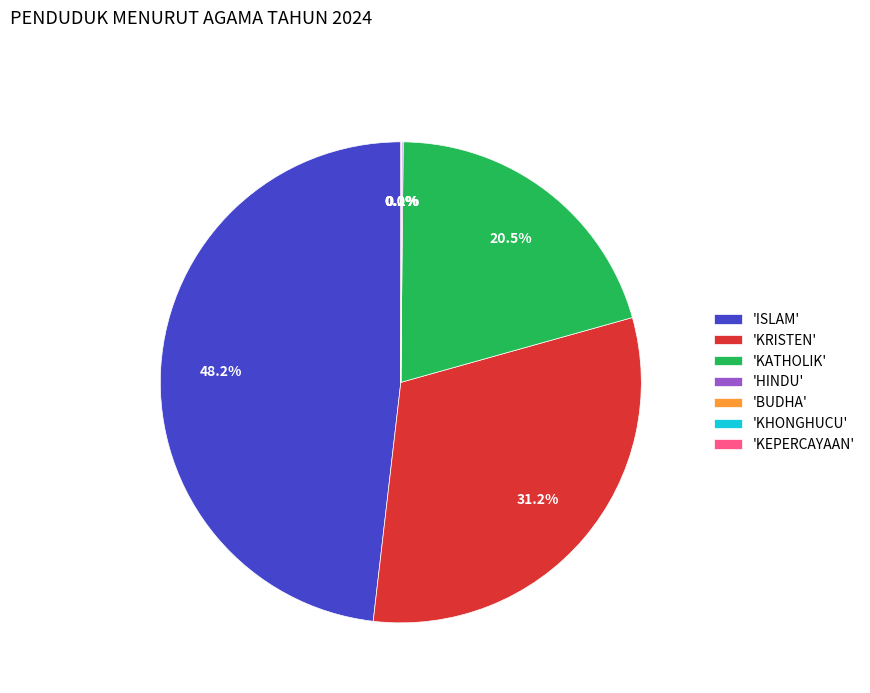

What portion of the pie excludes 'KATHOLIK'?

79.5%